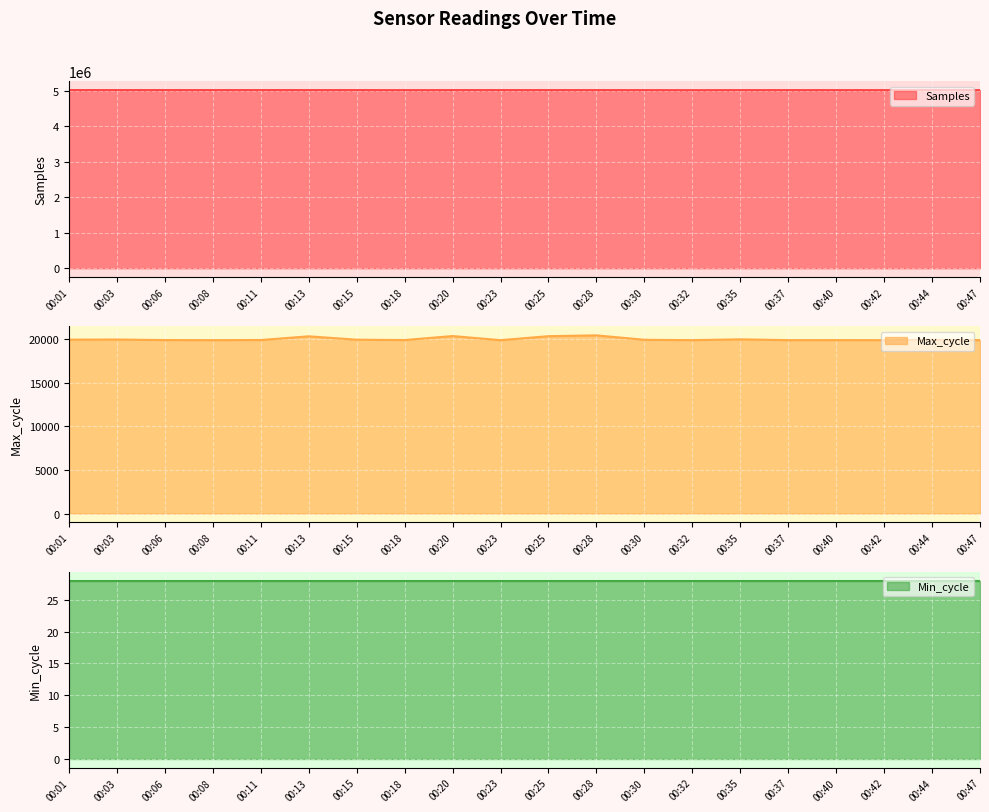

What is the difference between the maximum and minimum values in the Samples series?

2229